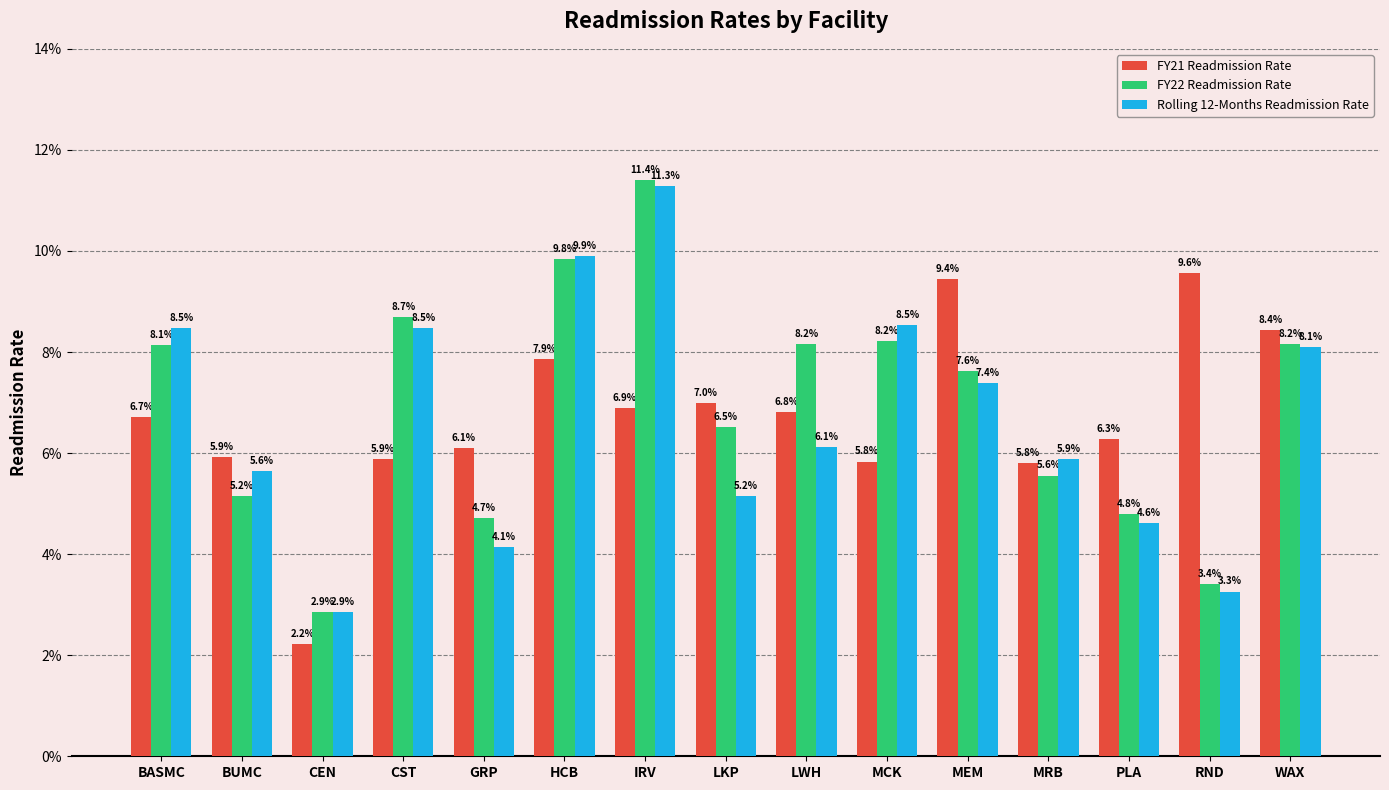

What are all the series names shown in the legend?

FY21 Readmission Rate, FY22 Readmission Rate, Rolling 12-Months Readmission Rate